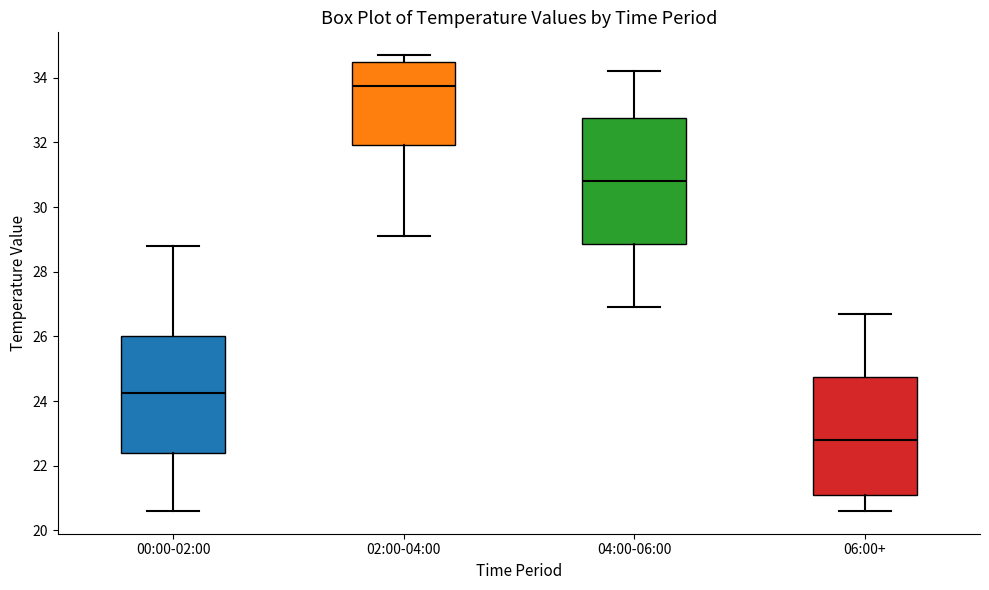

Reading left to right, read every box against the y-axis: the position of its median line, the range the box covers, and the ends of its whiskers. The values are not printed on the chart, so give them approximately, as read against the axis.

00:00-02:00: median 24.2, box 22.4 to 26.0, whiskers 20.6 to 28.8
02:00-04:00: median 33.8, box 32.0 to 34.6, whiskers 29.2 to 34.8
04:00-06:00: median 30.8, box 28.8 to 32.8, whiskers 27.0 to 34.2
06:00+: median 22.8, box 21.2 to 24.8, whiskers 20.6 to 26.8